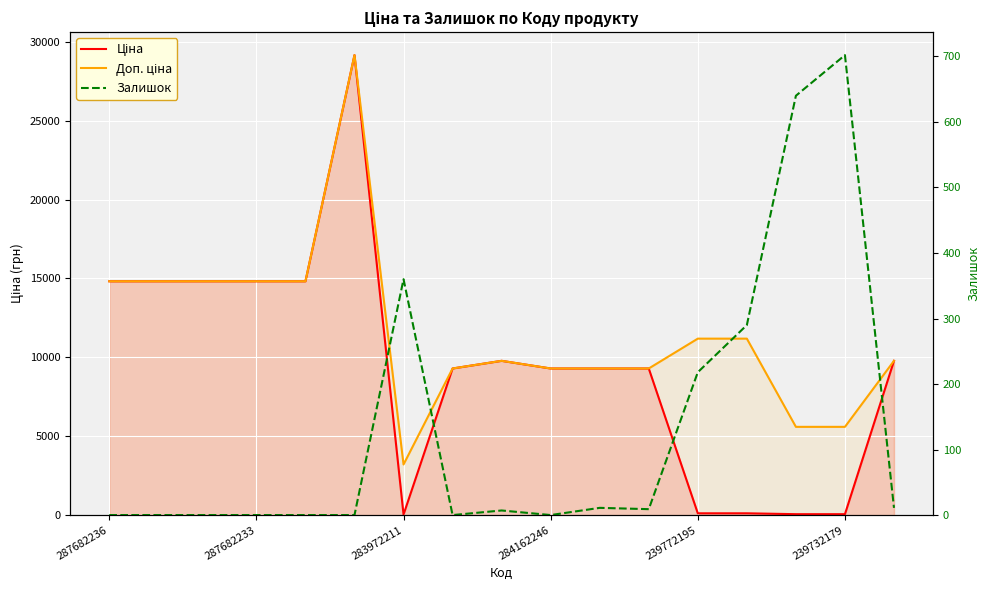

Where does the Залишок series first go above 7?

283972211